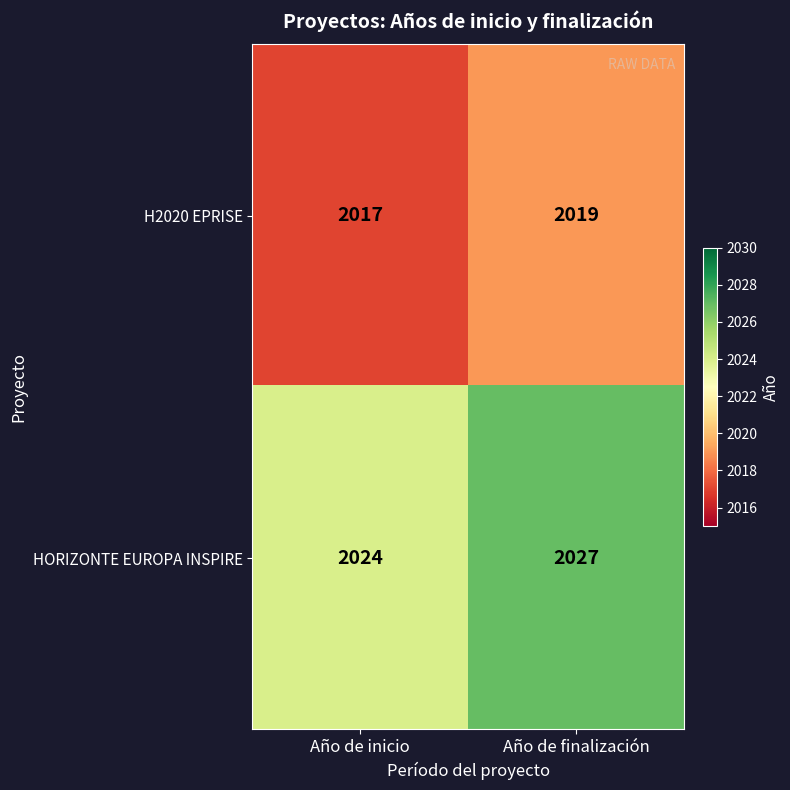

At which label is H2020 EPRISE closest to 2018?

Año de inicio